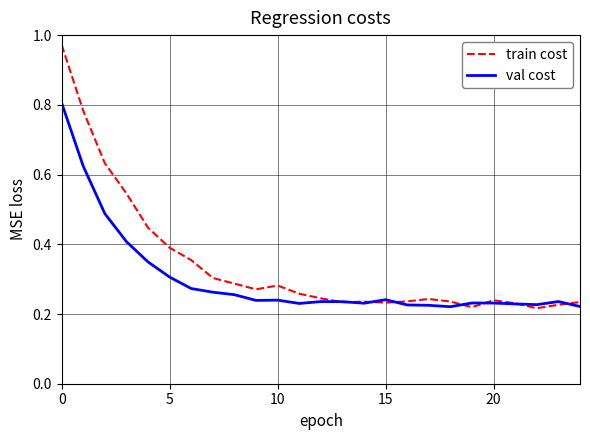

Which series has the widest spread of values?

train cost